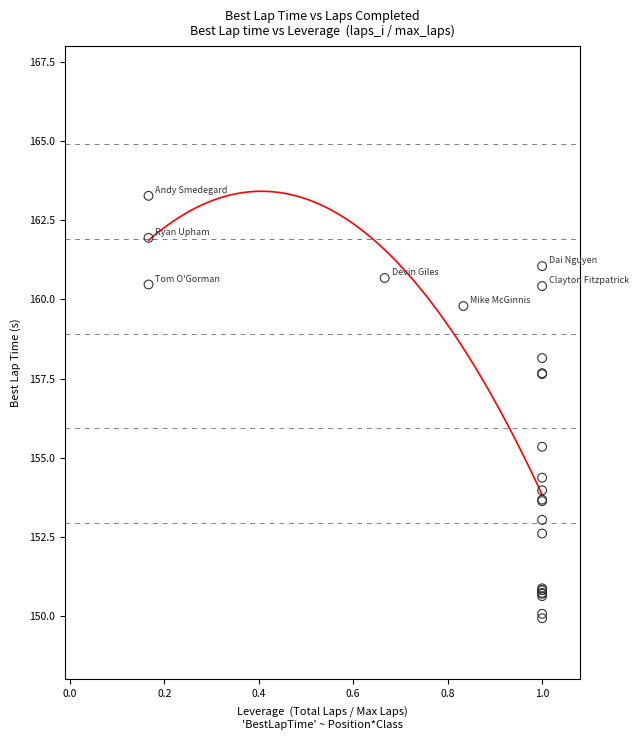

What Y value in the scatter plot is closest to 156?

155.3